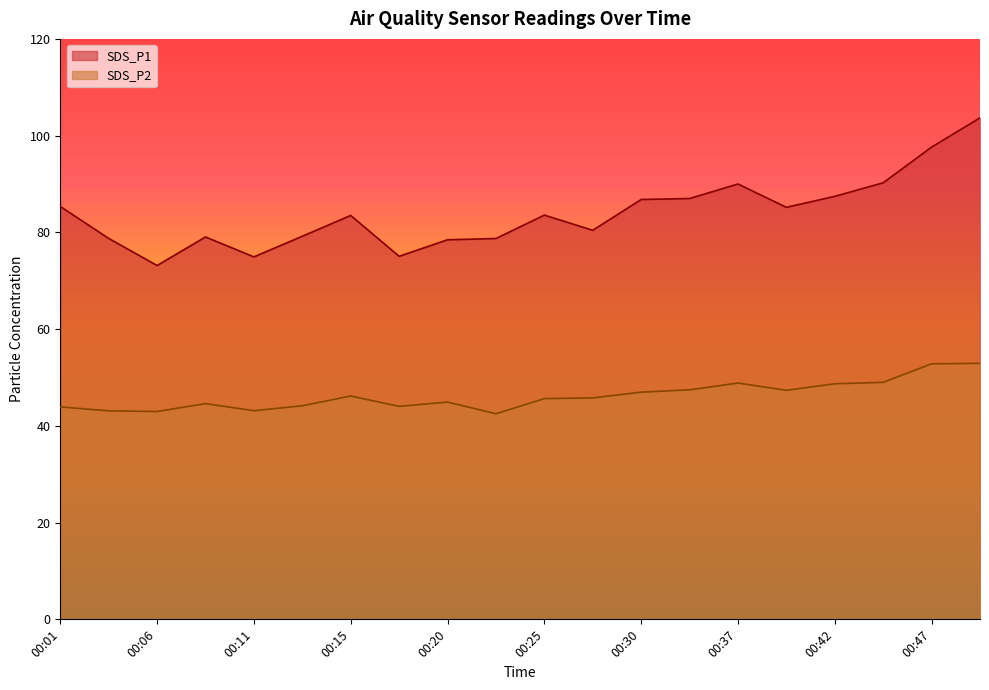

How many interior local peaks does the SDS_P1 series have?

4